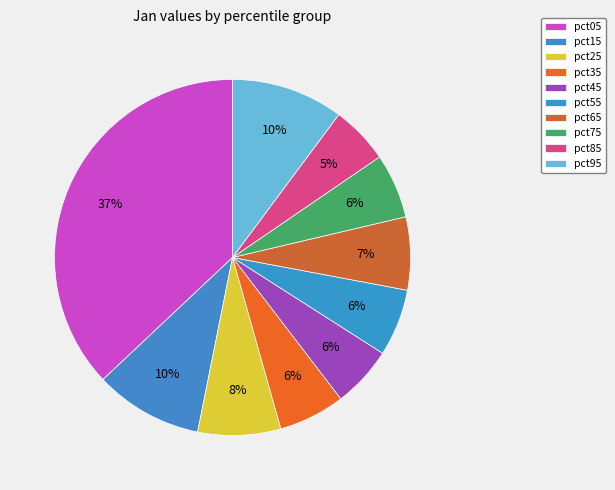

What percentage is the pct85 slice, to the nearest percent?

5%